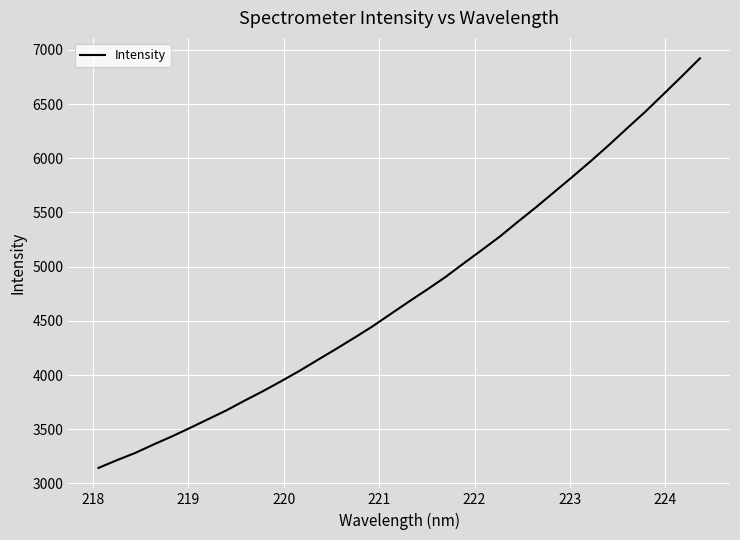

What is the maximum value shown in the chart?

6921.2